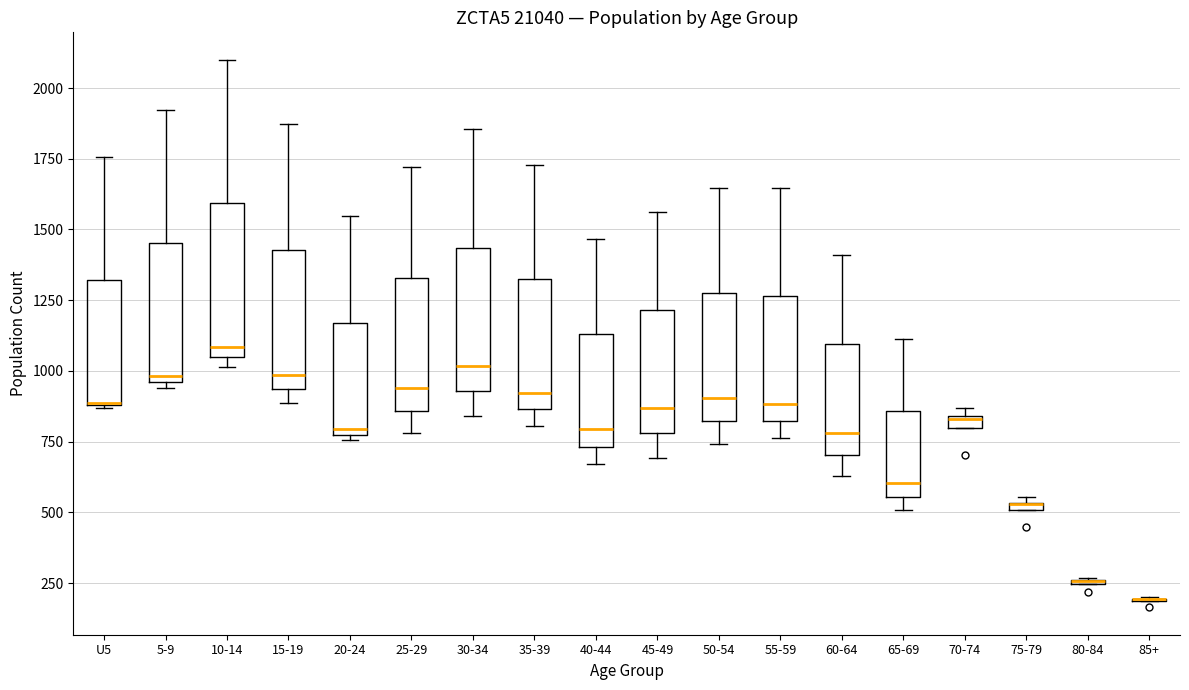

Where is the upper edge of the box for 50-54 on the y-axis? The values are not printed on the chart, so give them approximately, as read against the axis.

1250